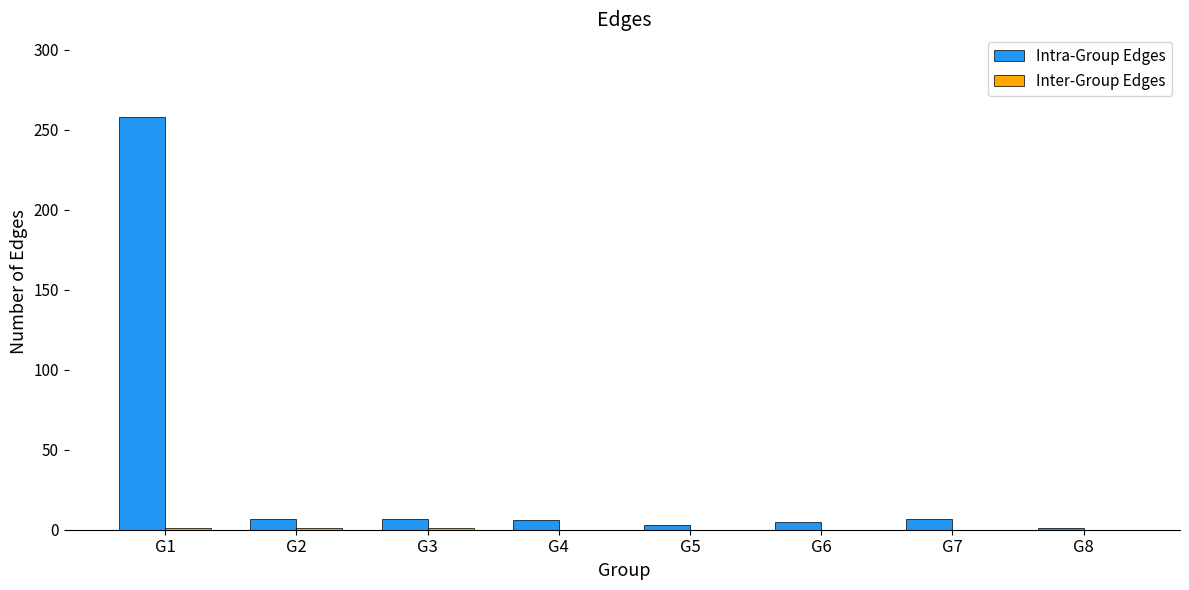

What is the maximum value for Intra-Group Edges?

258